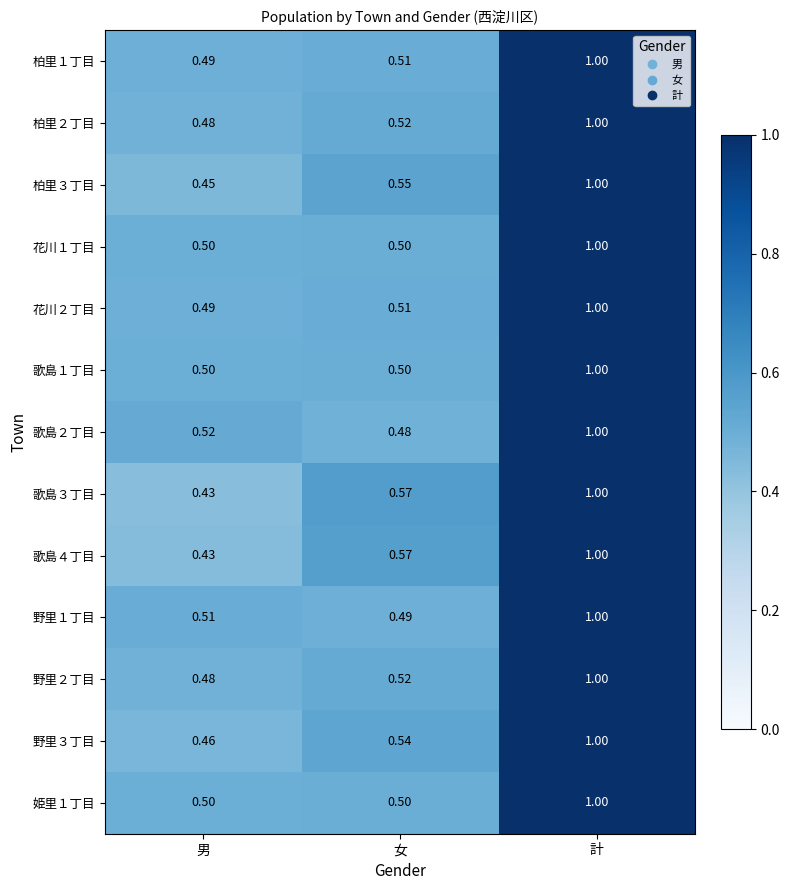

Which category has the highest value across all series?

計